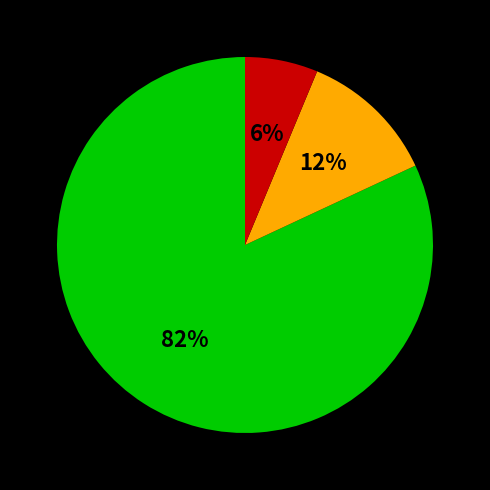

To the nearest percent, what is the average slice percentage?

33%